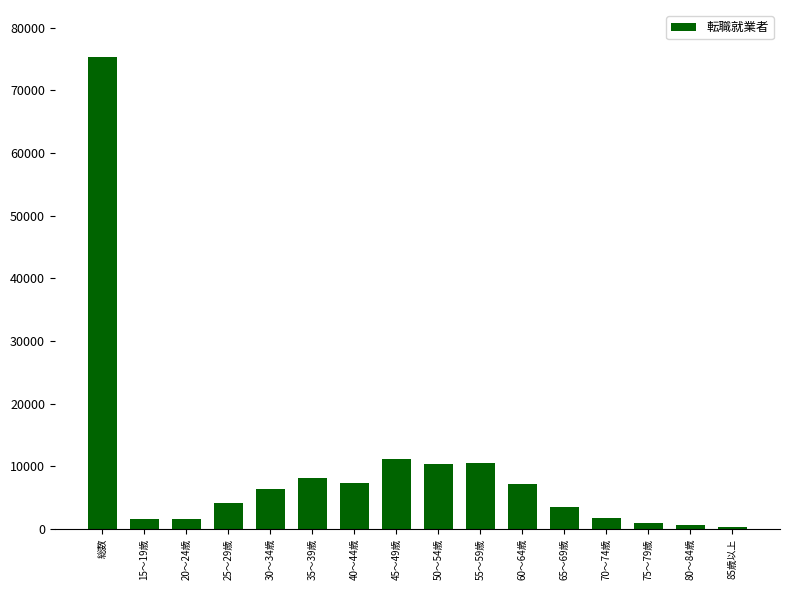

What is the sum of all values?

150600